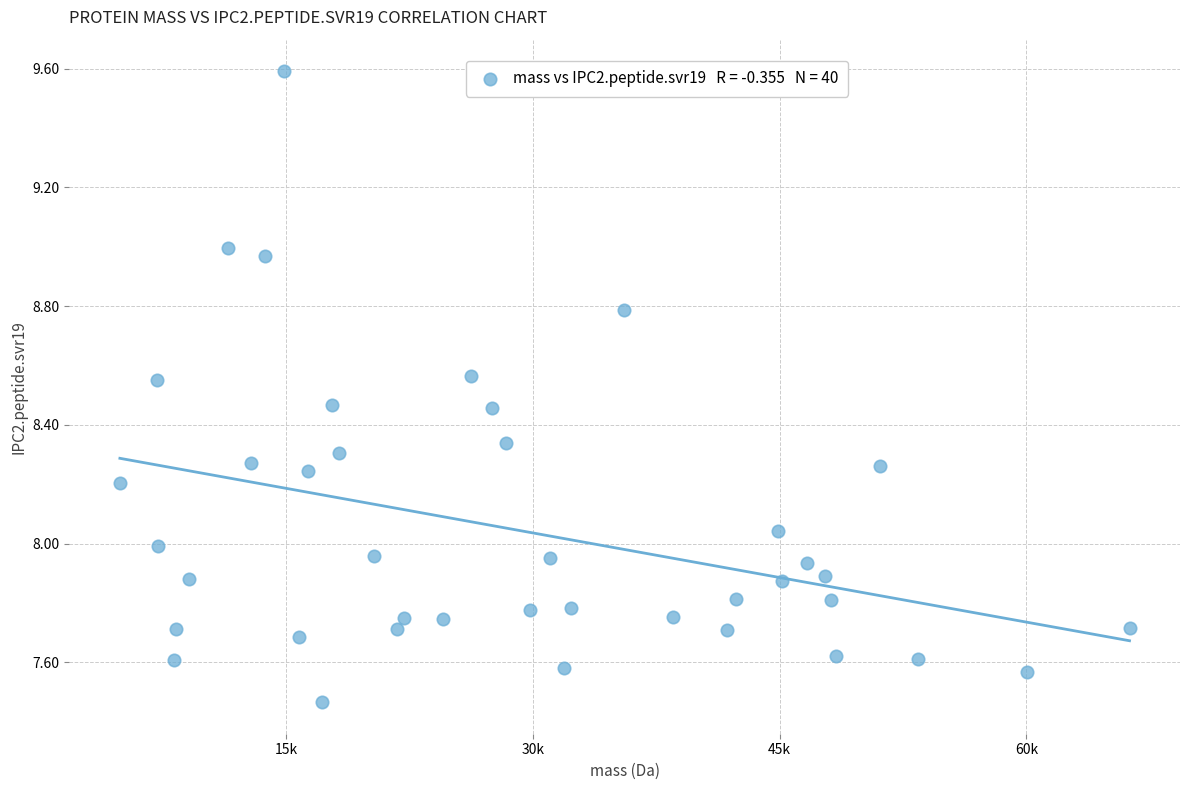

What is the range of X values (max minus min)?

61353.7